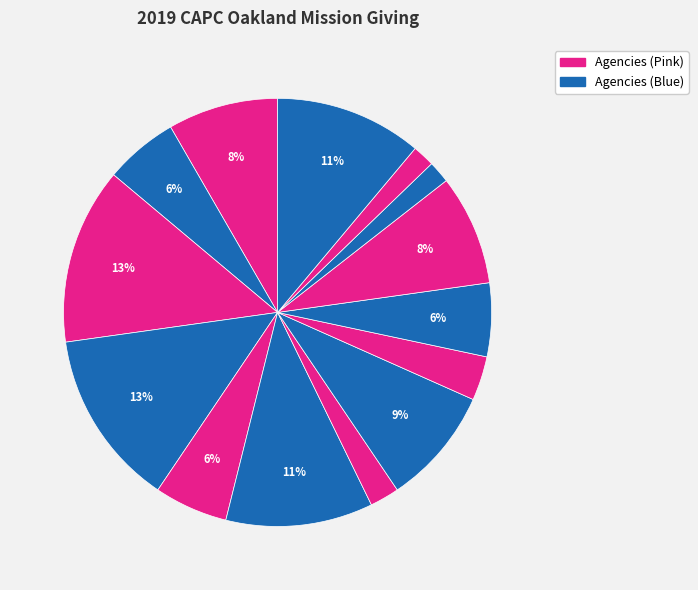

How many segments does this pie chart have?

14